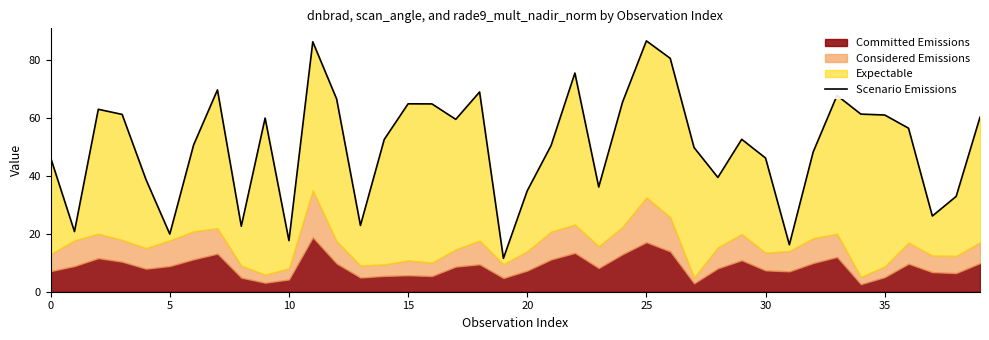

What is the value of the 27th point from the left?

80.5